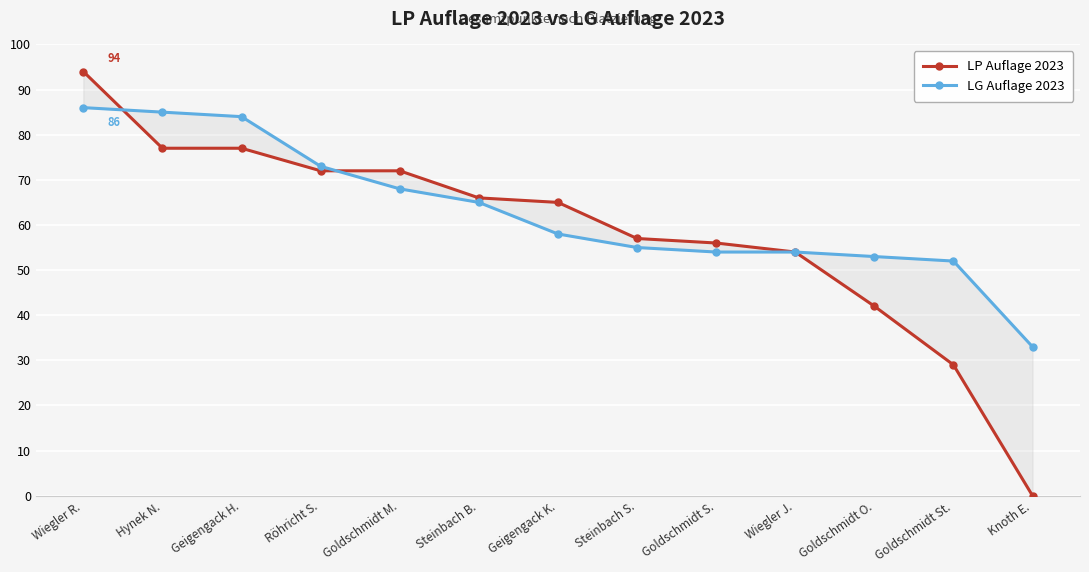

Where is LG Auflage 2023 nearest to the value 59?

Geigengack K.